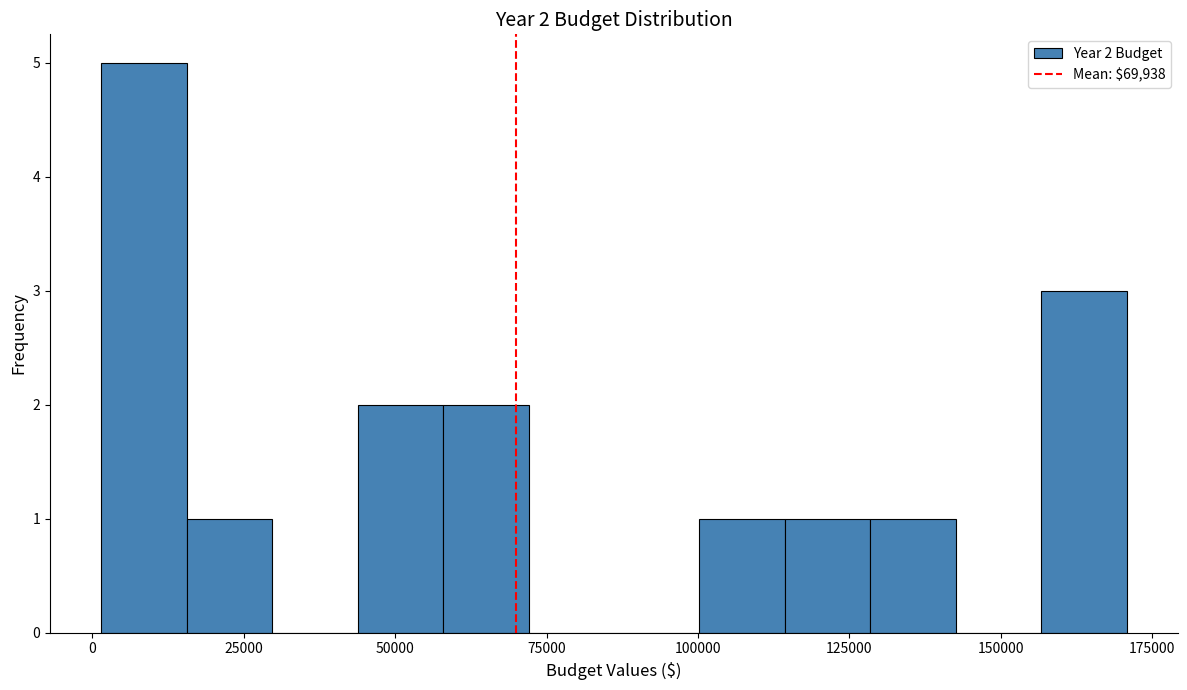

Around what value on the x-axis is the tallest bar? Give the approximate position of its centre, as read against the axis.

10000